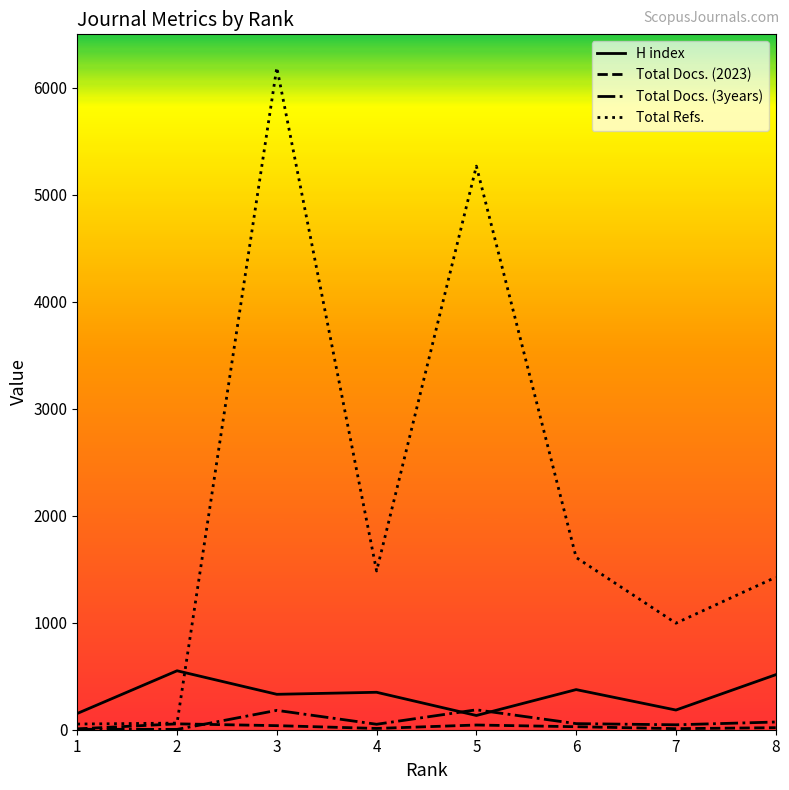

At which category is the sum across all series the highest?

3